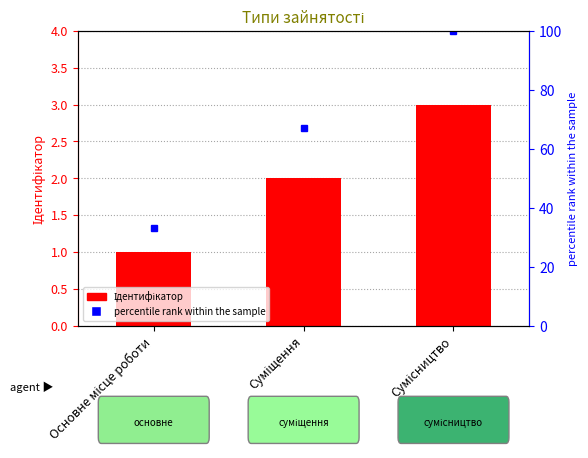

What is the average value of the percentile rank within the sample series?

67